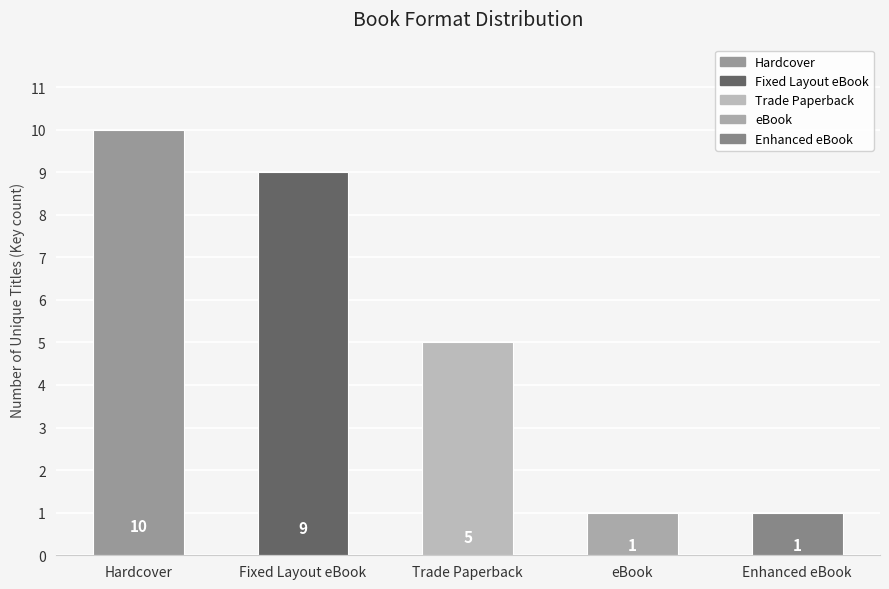

Where is the data nearest to the value 5?

Trade Paperback